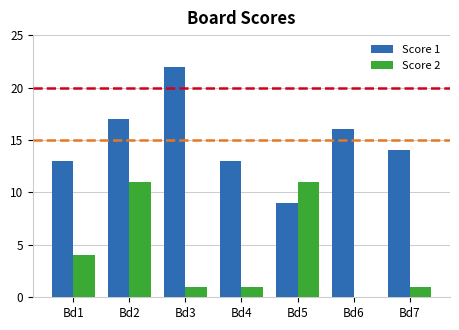

At which label does Score 1 reach its peak?

Bd3